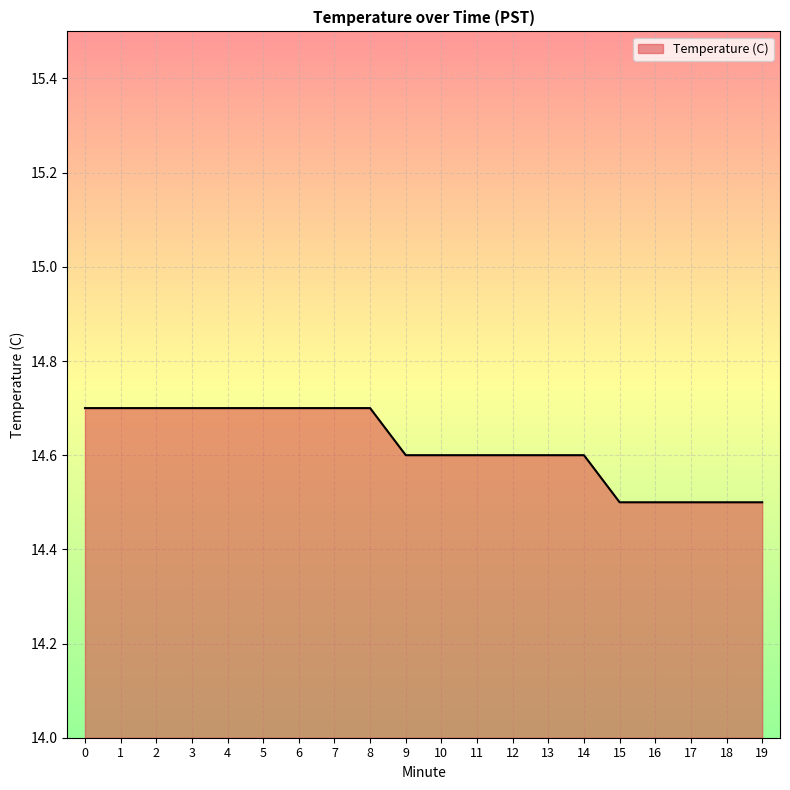

Approximately how many times larger is the value at 16 compared to 10?

1.0